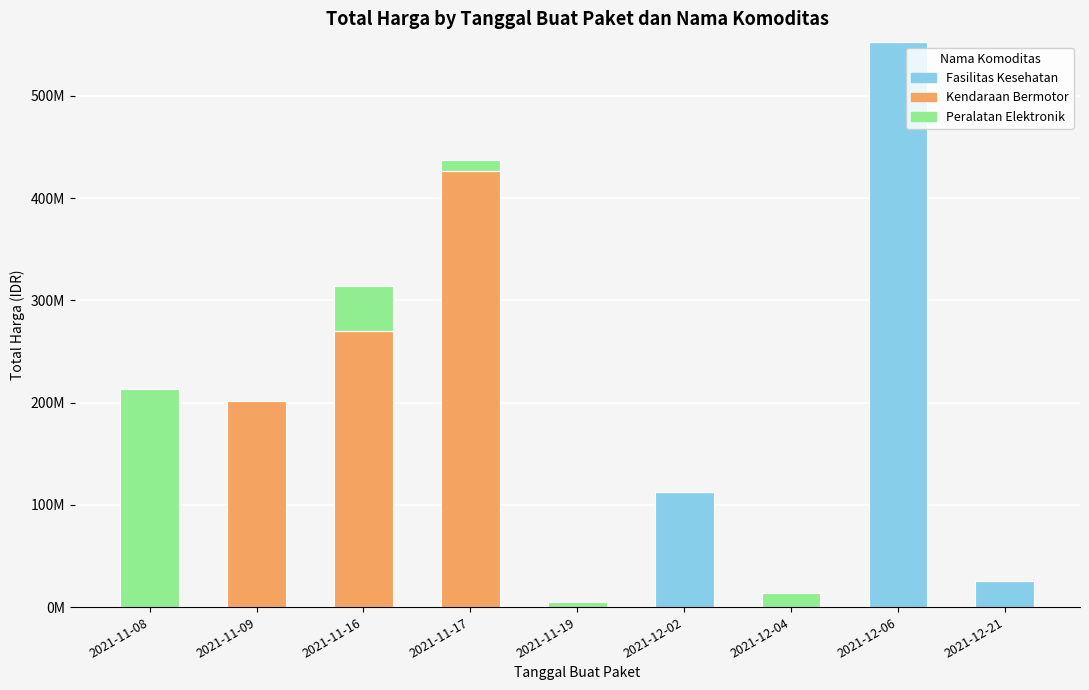

What is the label of the 1st bar from the right?

2021-12-21